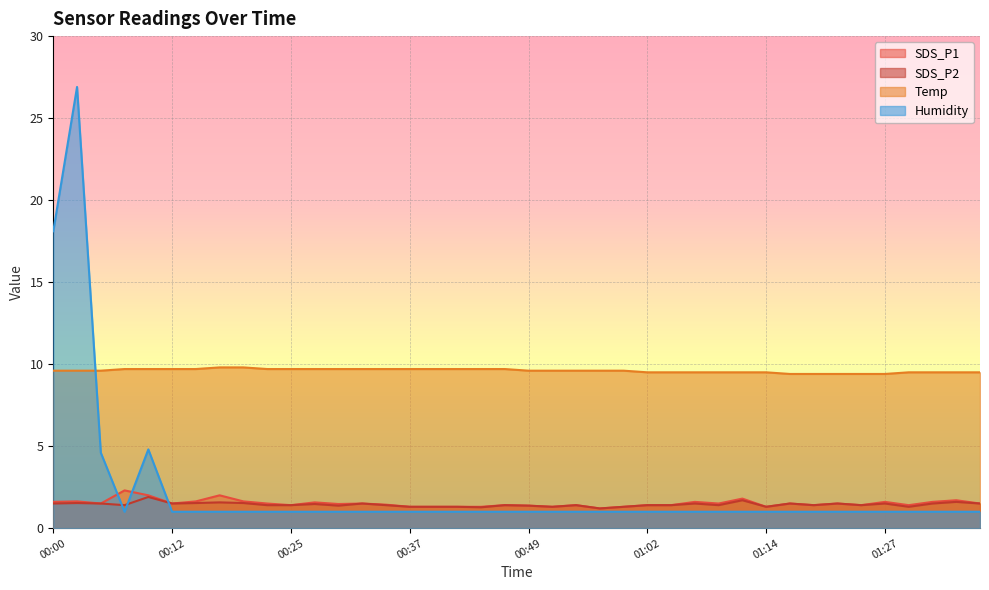

List the labels in order of SDS_P1 value, largest first.

00:07, 00:10, 00:17, 01:12, 01:34, 00:02, 00:15, 00:20, 00:00, 01:07, 01:27, 01:31, 00:27, 00:05, 00:12, 00:22, 00:32, 01:09, 01:17, 01:22, 01:36, 00:30, 00:34, 00:25, 00:47, 00:54, 01:02, 01:04, 01:19, 01:24, 01:29, 00:49, 00:37, 00:39, 00:42, 00:44, 00:52, 00:59, 01:14, 00:57